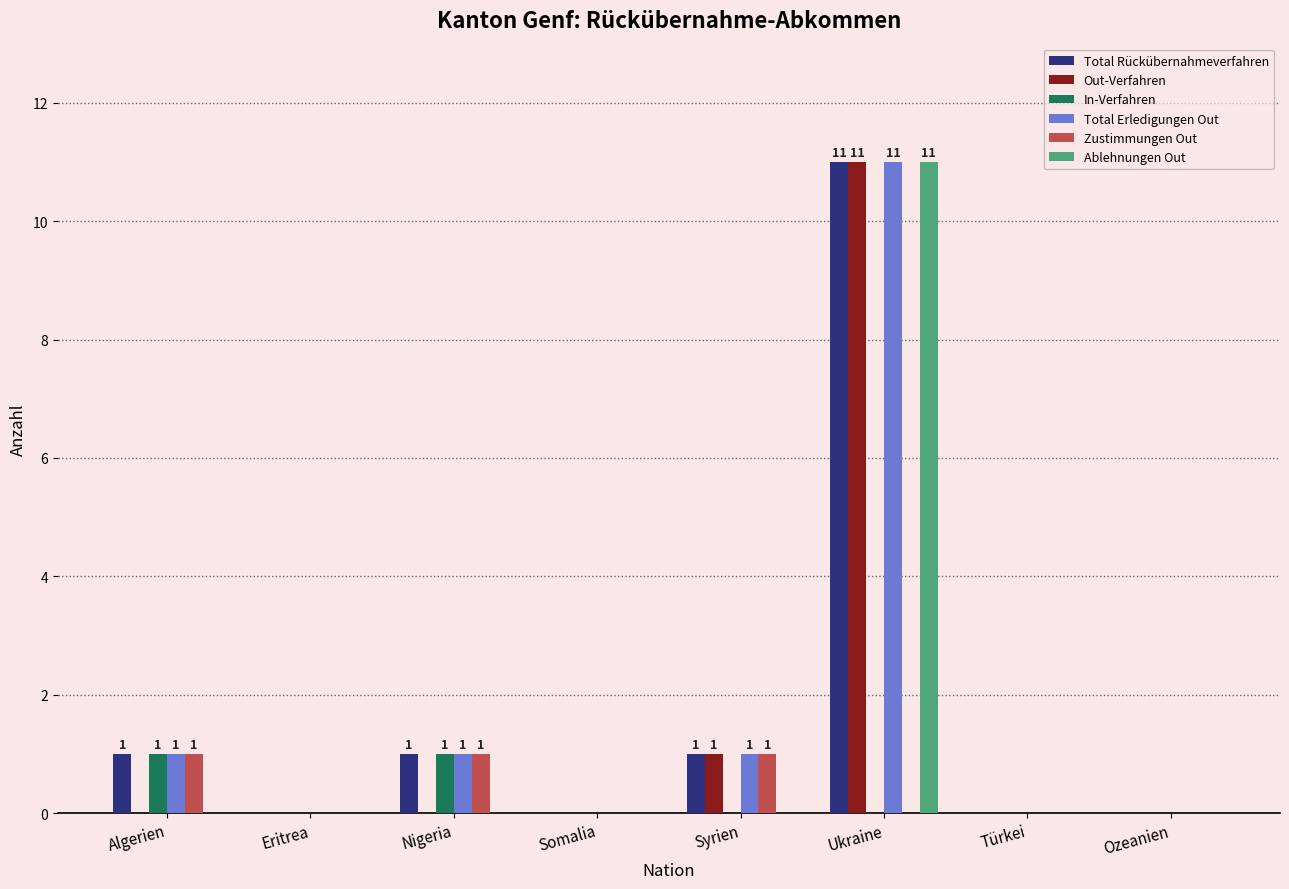

How many series are shown in this chart?

6